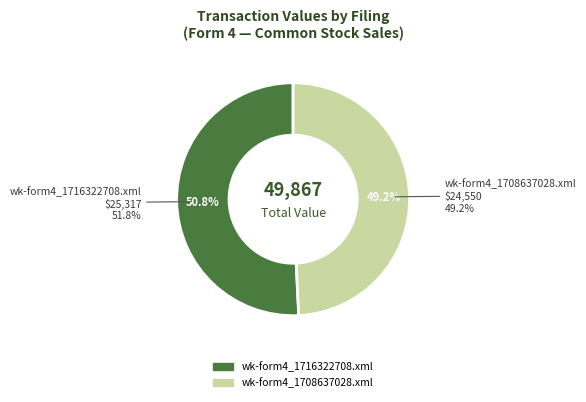

How many segments does this pie chart have?

2